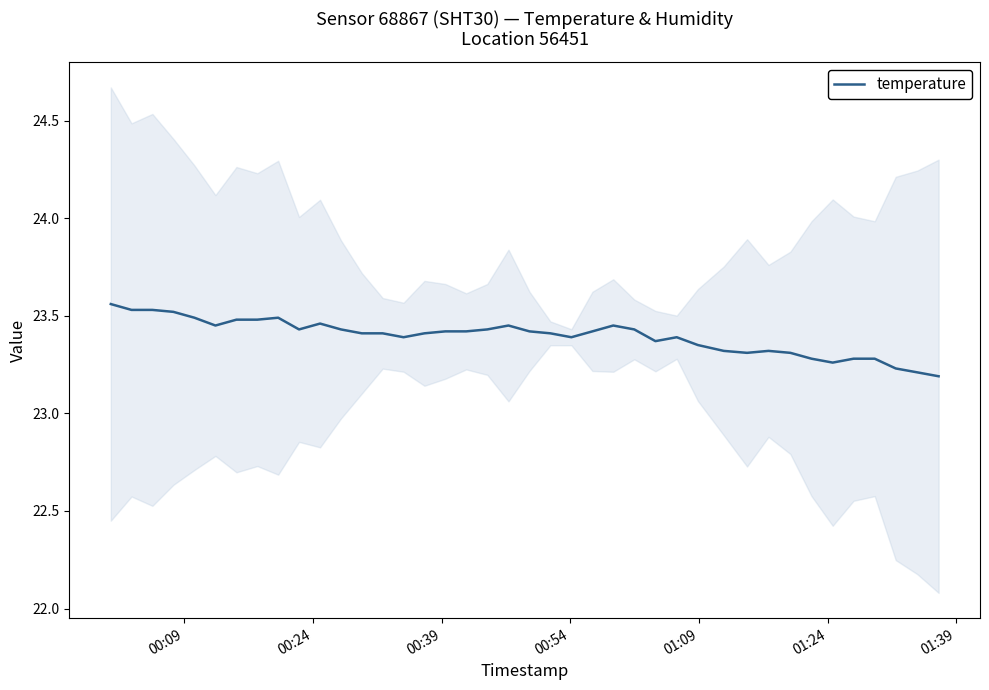

How many interior local valleys (lower than both neighbors) does the data have?

7